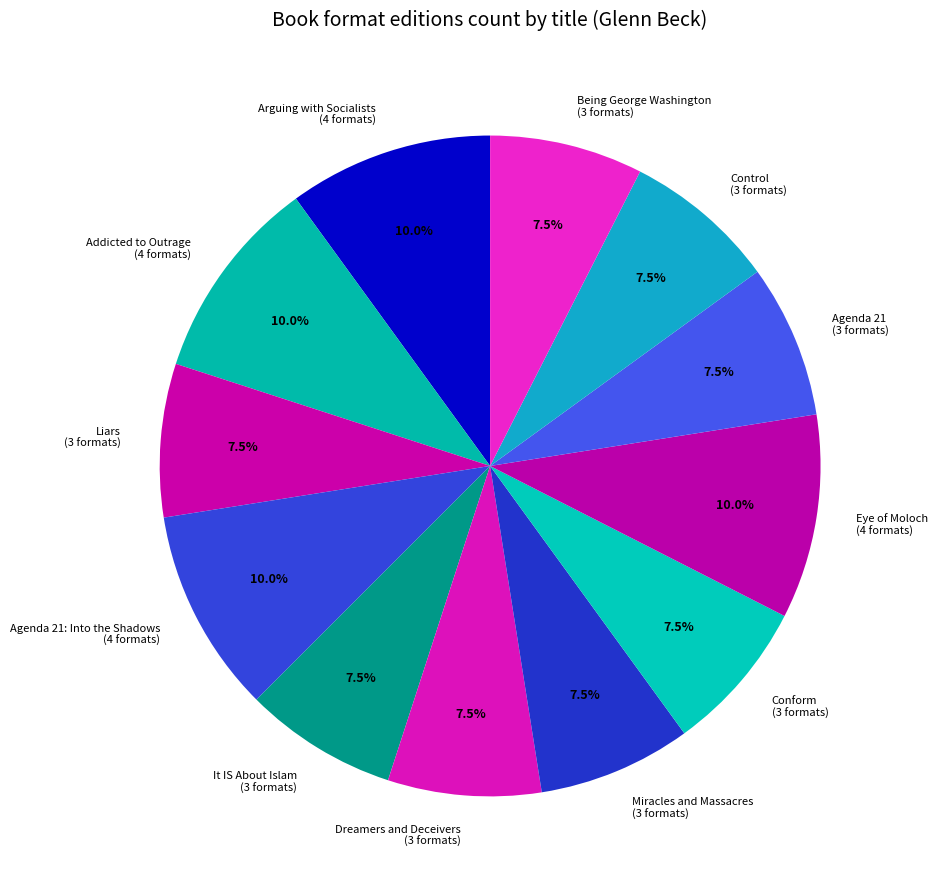

Does It IS About Islam represent more than half of the total?

No